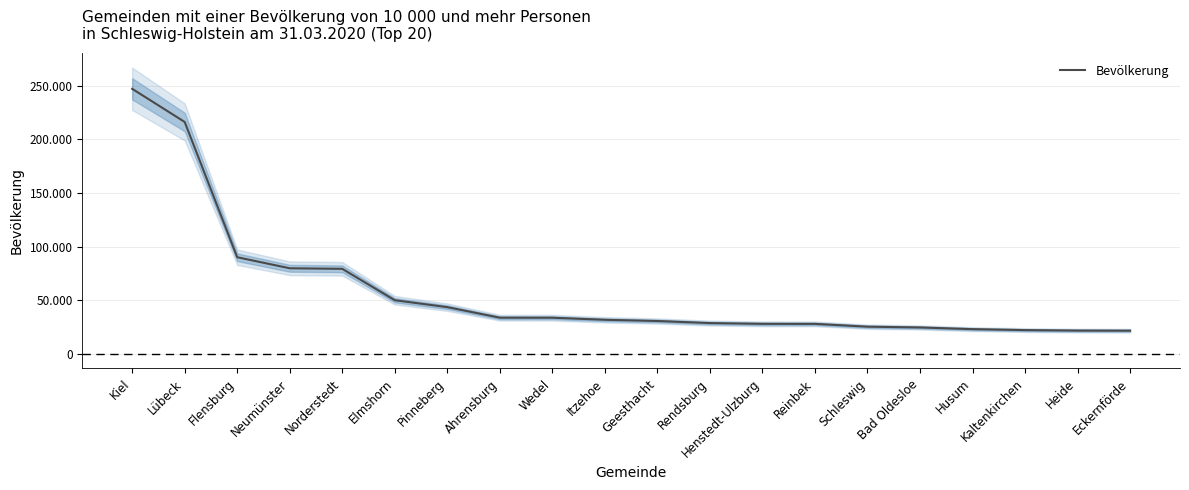

What is the difference between the second highest and second lowest values?

194454